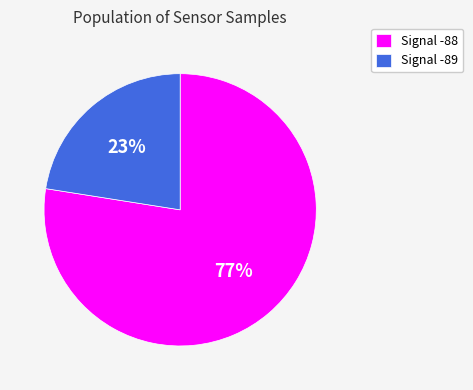

Which slice is the largest?

Signal -88